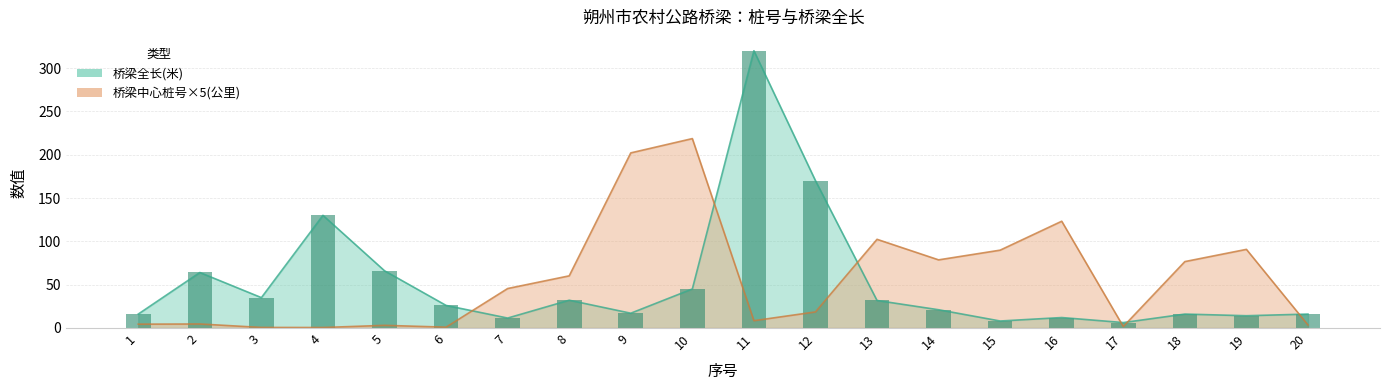

Which series has the largest total across all categories?

桥梁中心桩号(公里)